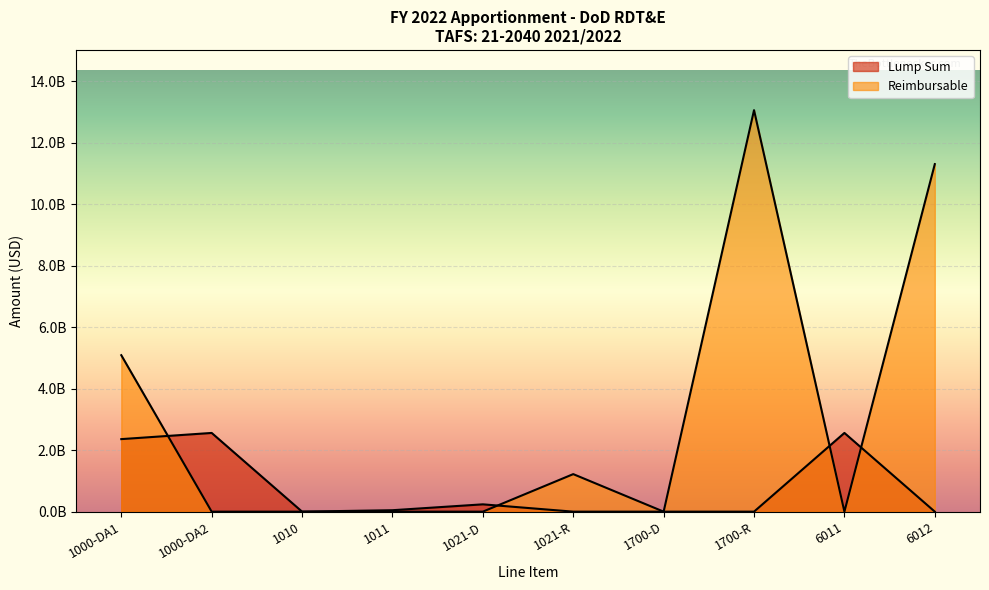

Rank the series by their maximum value, from highest to lowest.

Reimbursable, Lump Sum